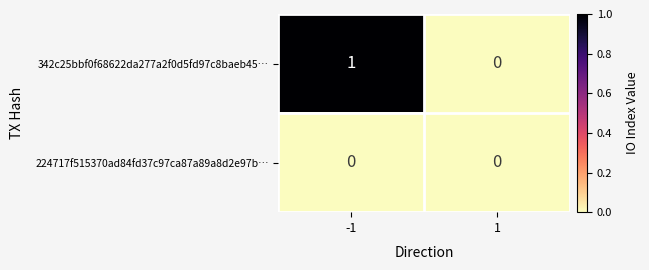

At which category is the sum across all series the highest?

-1